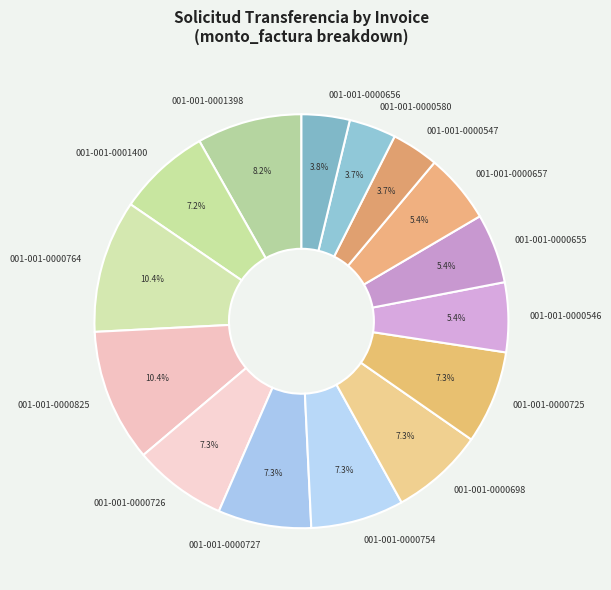

How many slices are in this pie chart?

15